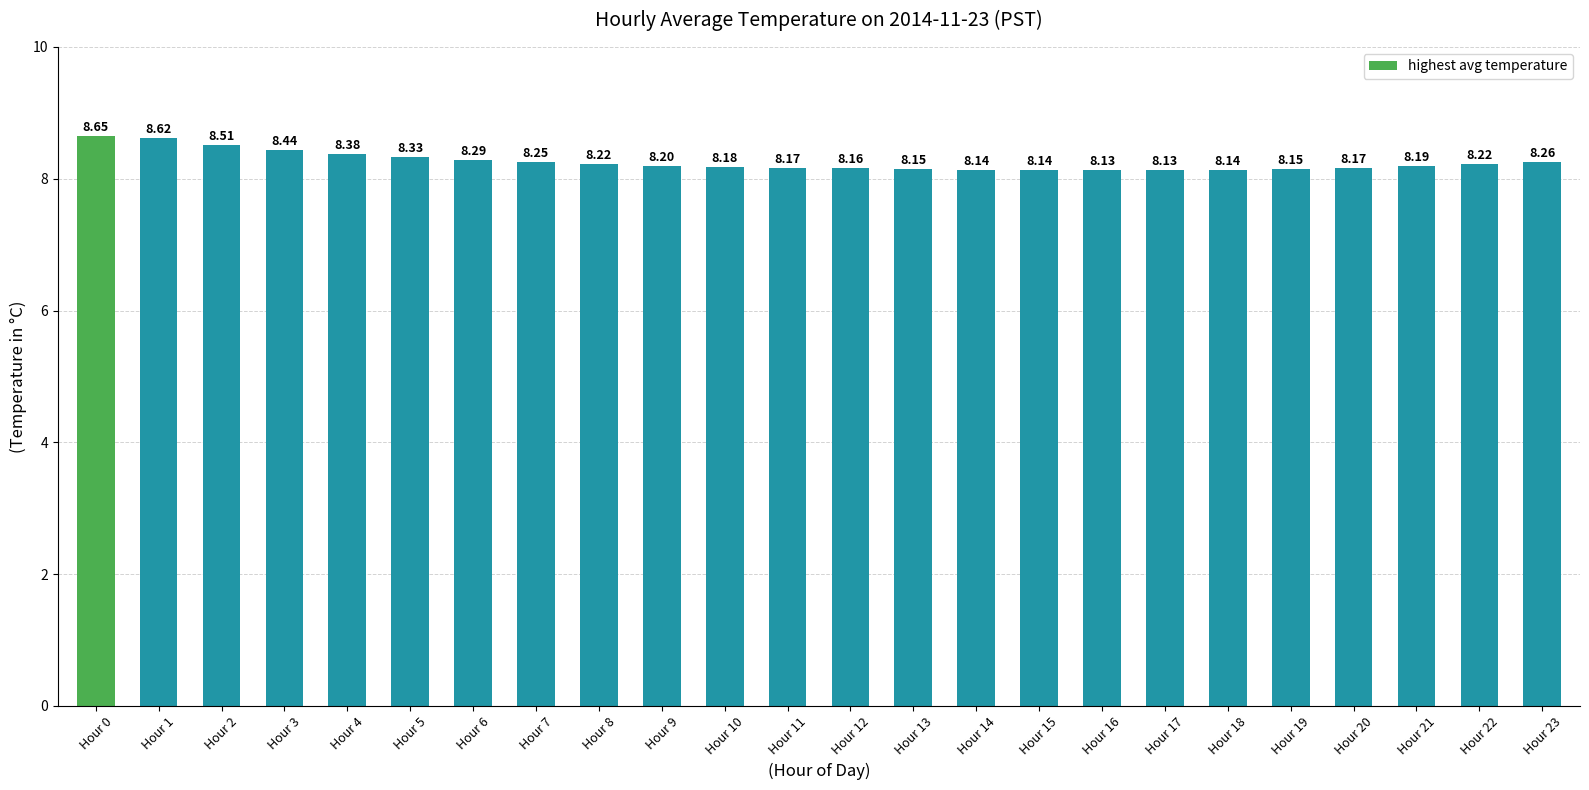

The chart shows a value of 13.1 at Hour 9. True or false?

False